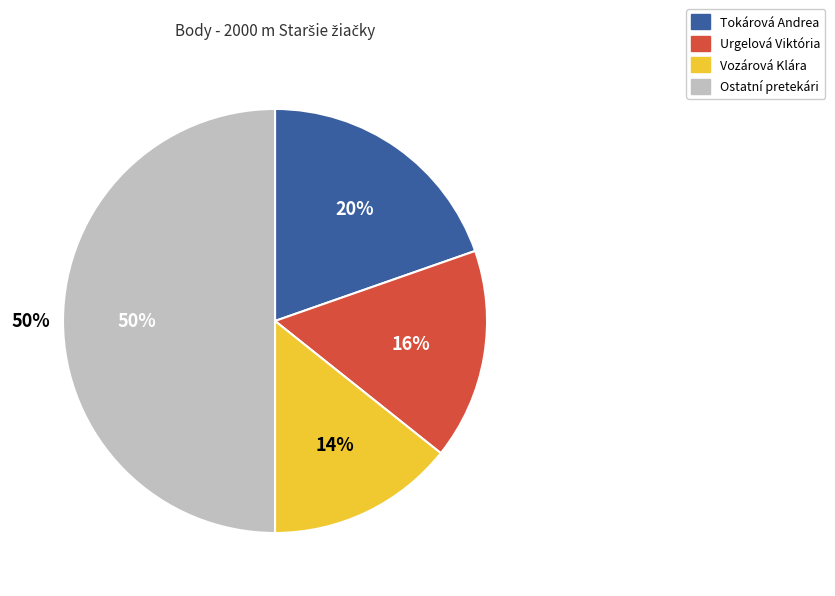

Is Poštová Mária the majority of the pie?

No